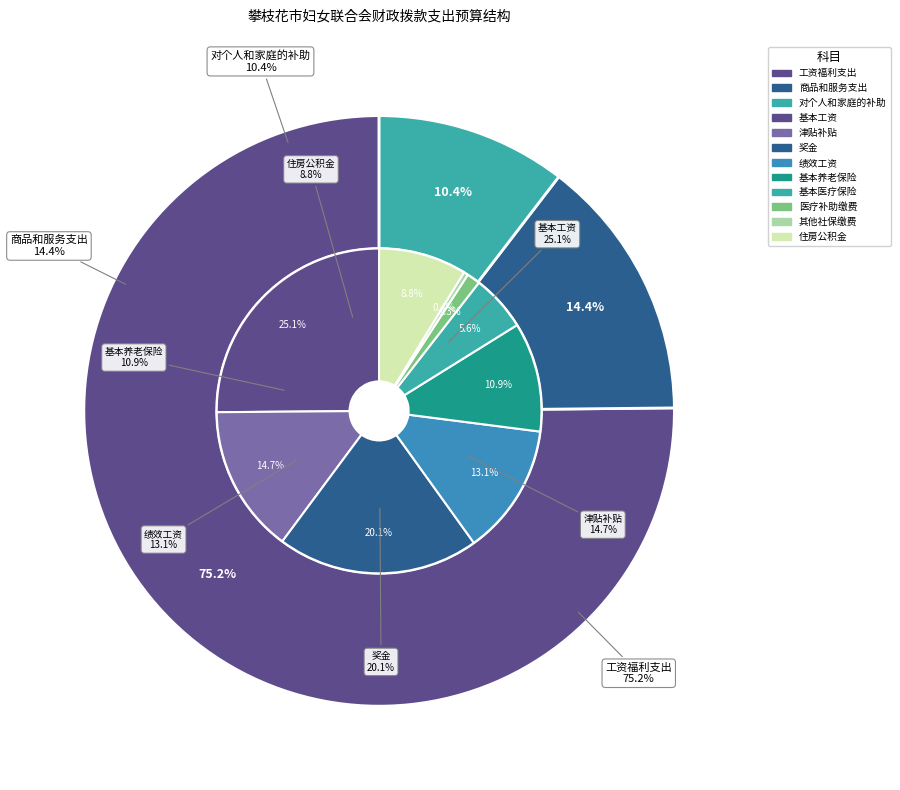

Which slice represents more than half of the pie?

工资福利支出